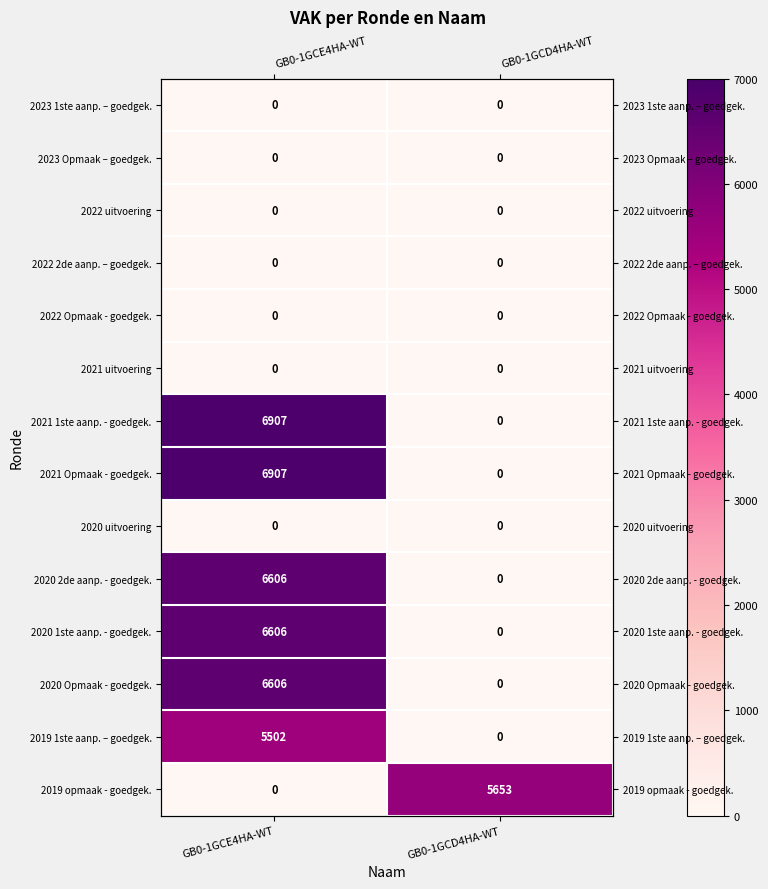

What value does the 2019 1ste aanp. – goedgek. series have at GB0-1GCE4HA-WT, to the nearest 100?

5500